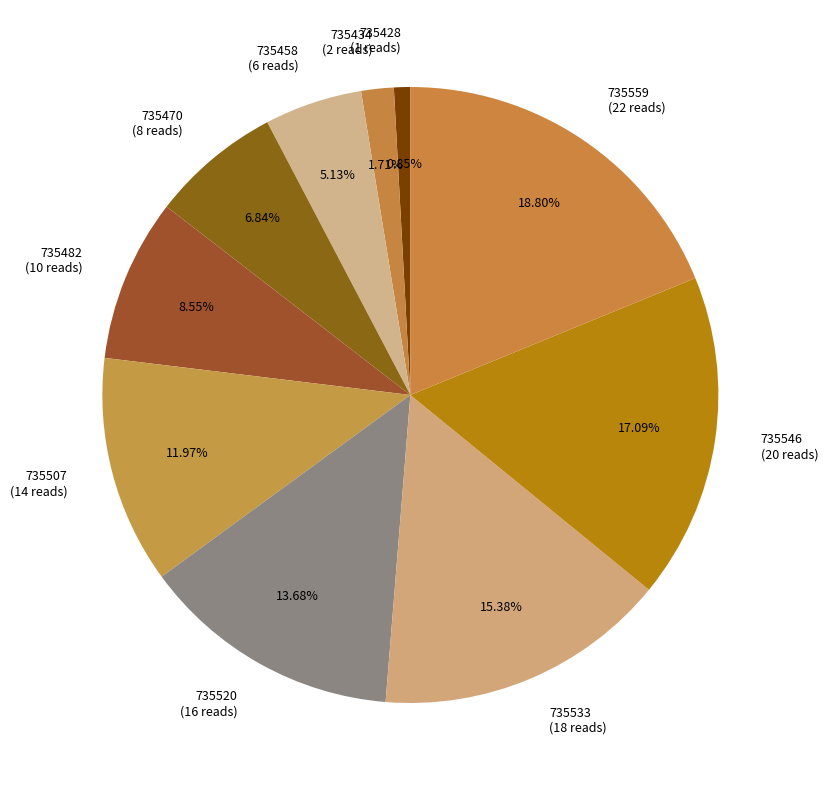

How many slices are in this pie chart?

10